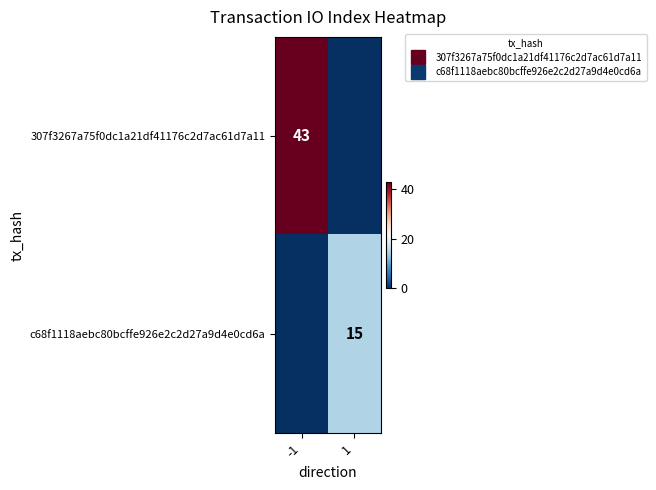

At how many categories does at least one series exceed 31?

1